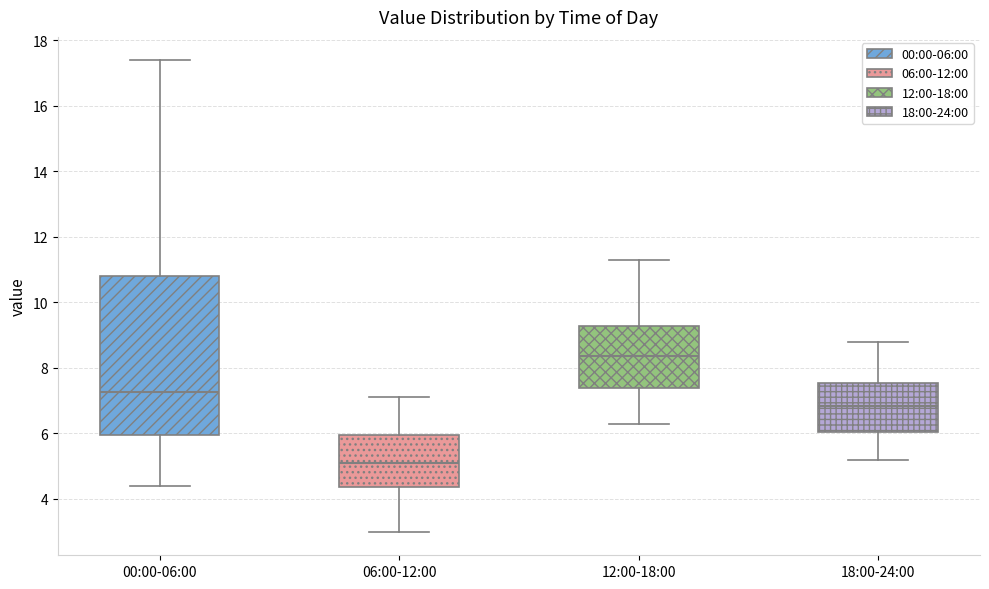

Comparing the boxes themselves (not the whiskers), which one is the tallest?

00:00-06:00